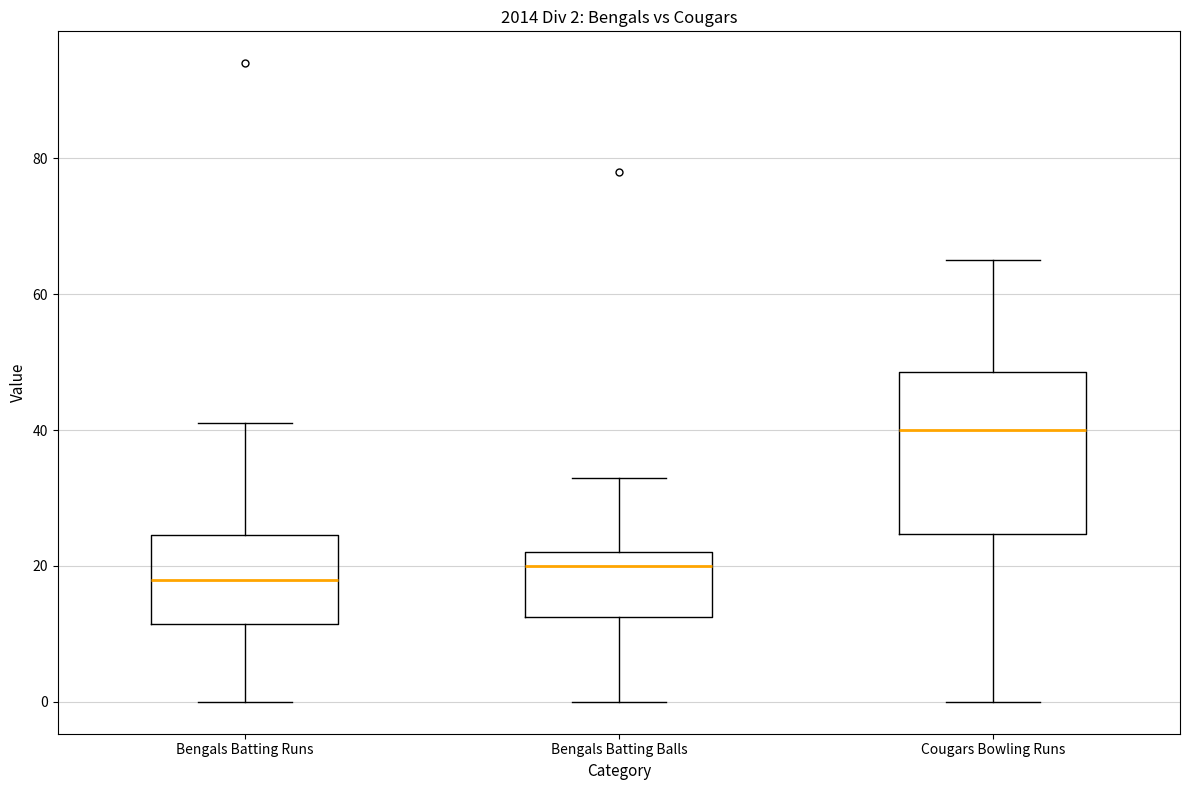

Which box has the highest median line?

Cougars Bowling Runs